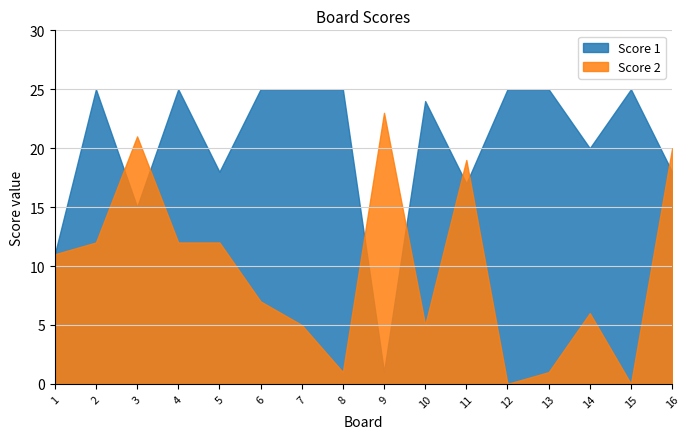

In Score 2, how many points are lower than both neighbors (excluding endpoints)?

4